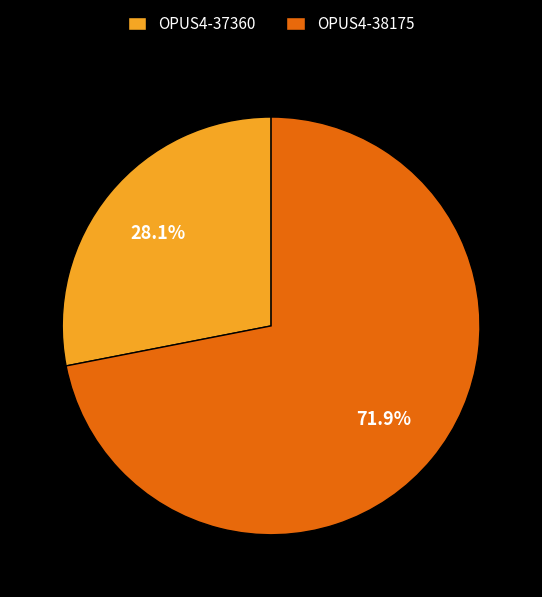

Does OPUS4-37360 account for over 50% of the chart?

No